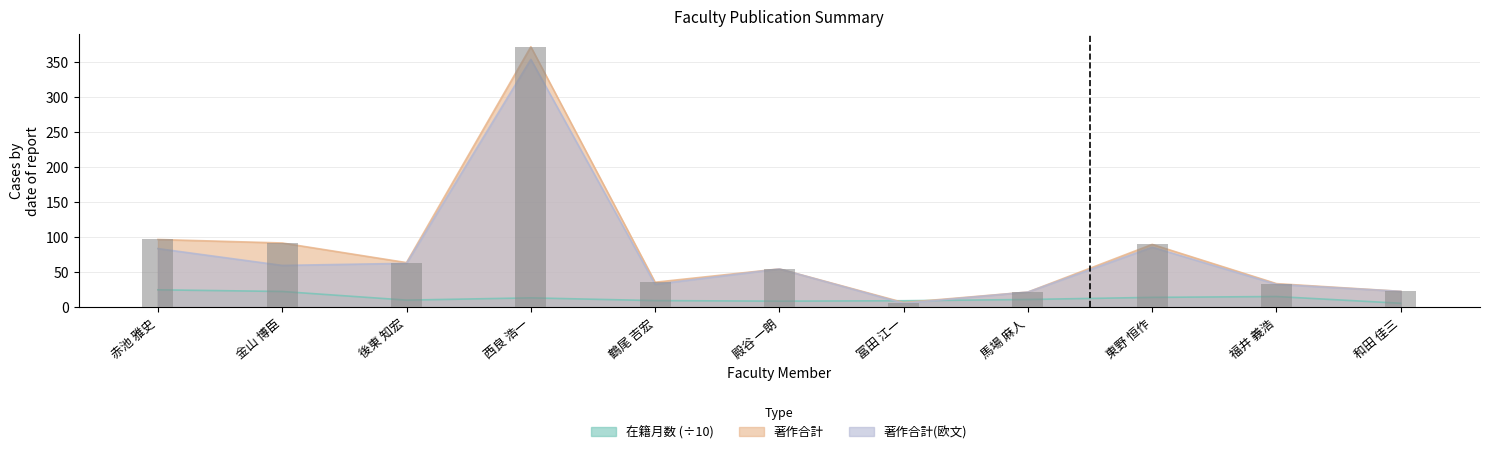

Is the value of 著作合計(欧文) at 赤池 雅史 greater than the value of 在籍月数 at 殿谷 一朗?

Yes